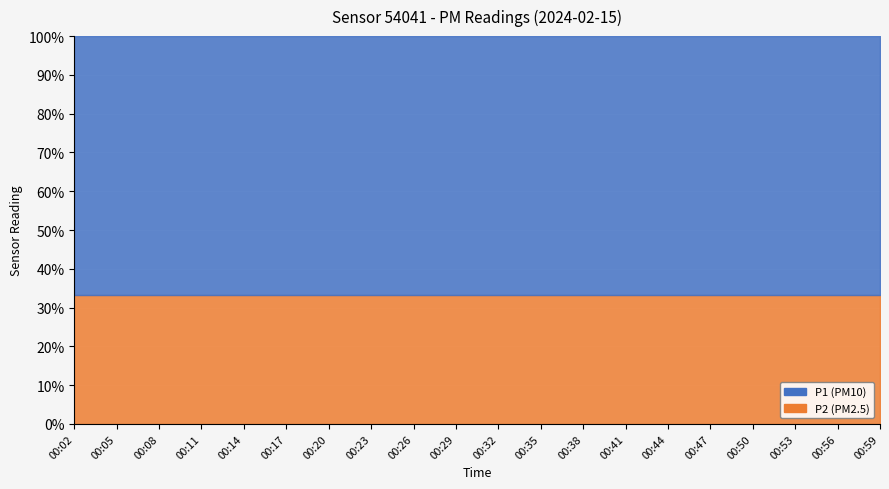

What are all the series names shown in the legend?

P1, P2